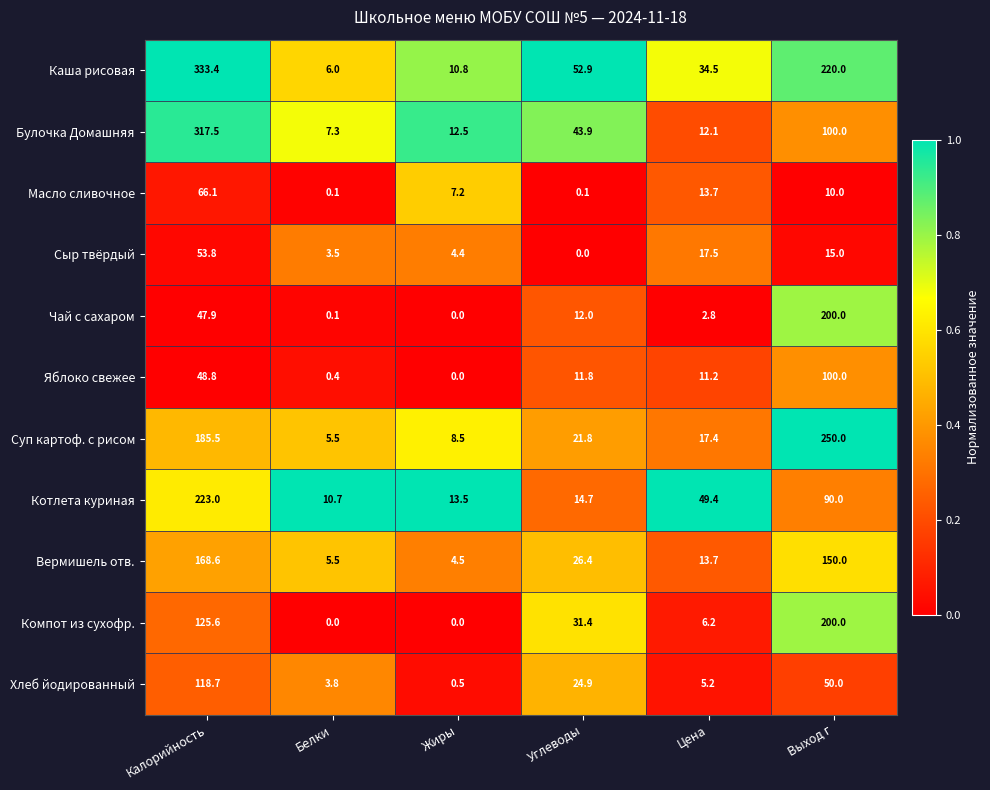

What is the sum of the Сыр твёрдый values at Белки and Калорийность?

57.3